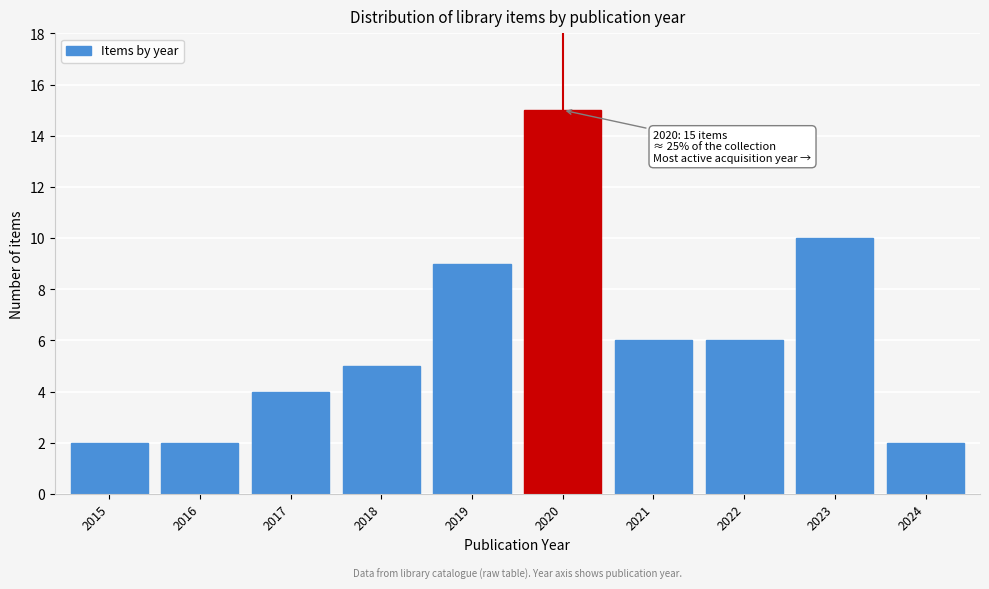

Reading left to right, extract all data points from this chart.

2015=2	2016=2	2017=4	2018=5	2019=9	2020=15	2021=6	2022=6	2023=10	2024=2